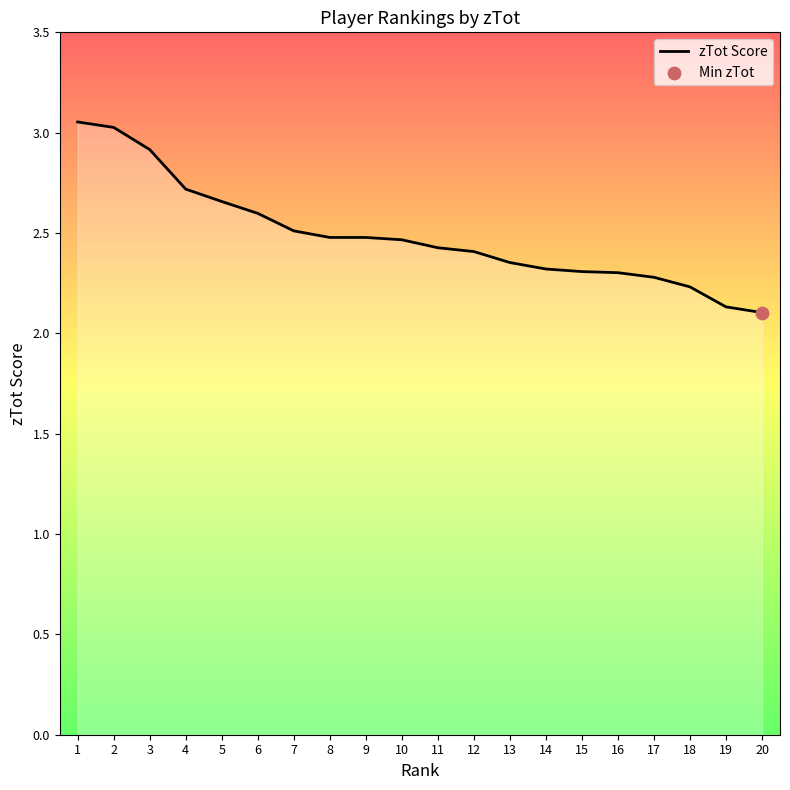

What is the change in value from 8 to 18?

-0.2